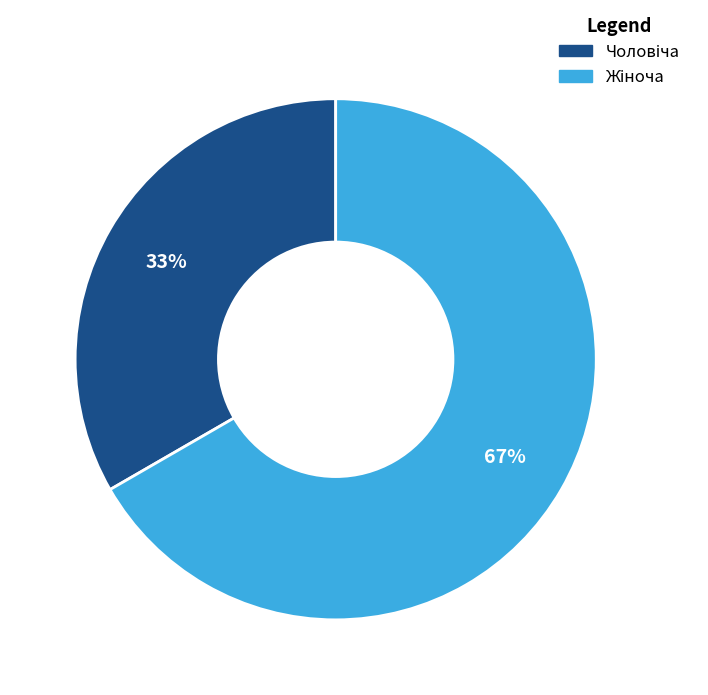

To the nearest percent, what is the average slice percentage?

50%